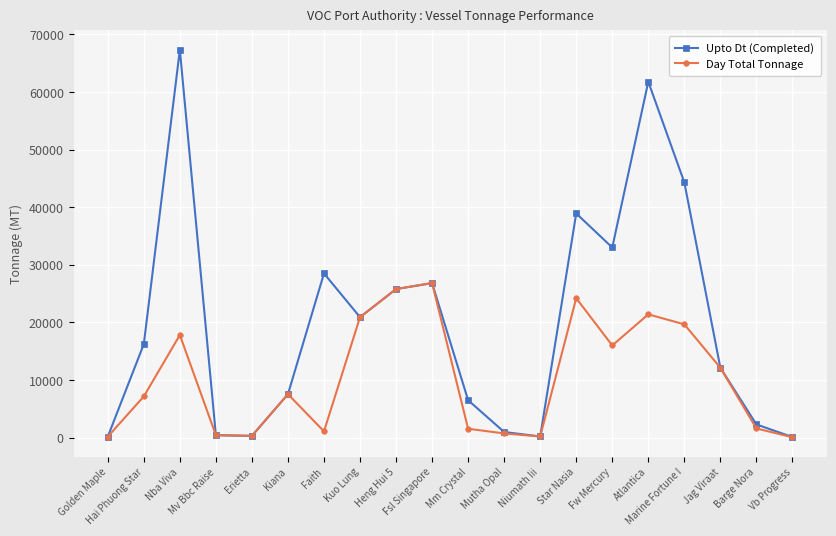

True or false: Day Total Tonnage has a value of 175 at Golden Maple.

True